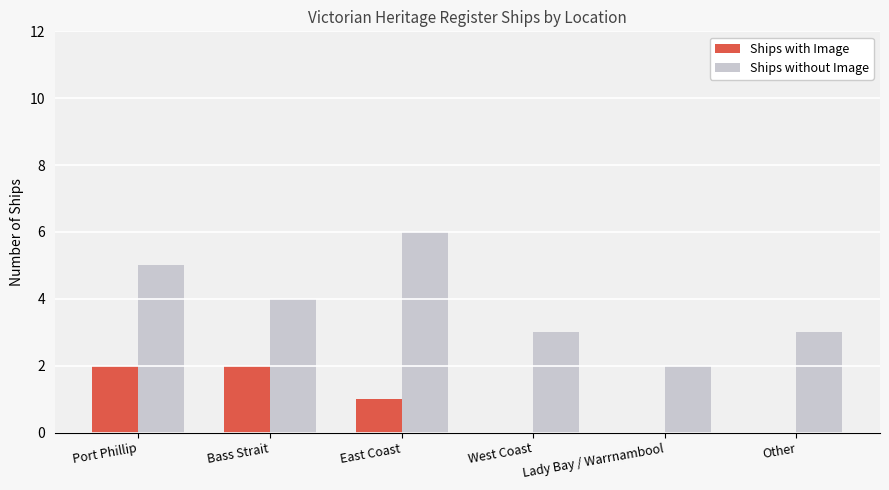

Between Bass Strait and West Coast, which series saw the biggest shift?

Ships with Image